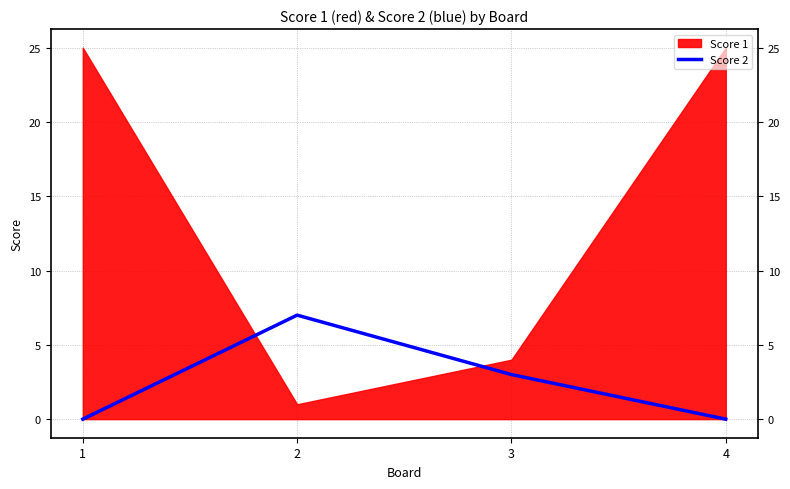

The value at 2 is 7. True or false?

True